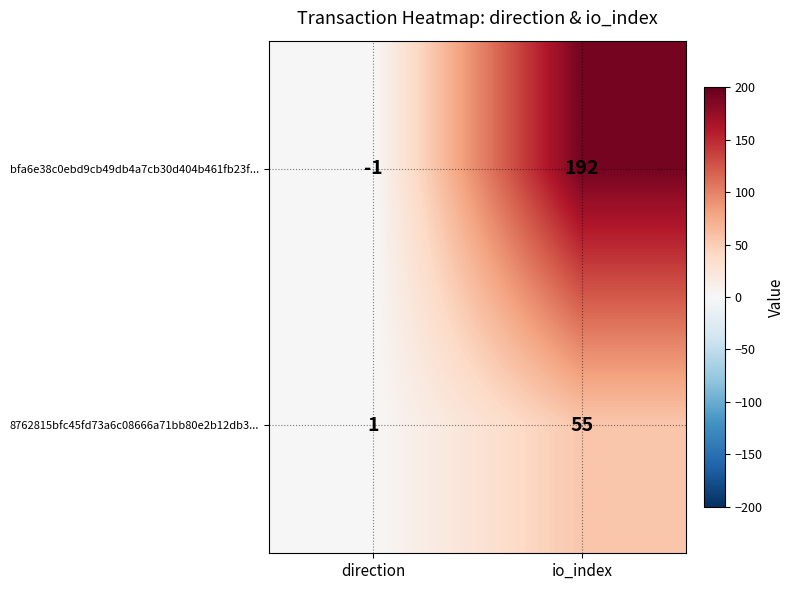

What is the minimum value shown in the chart?

-1